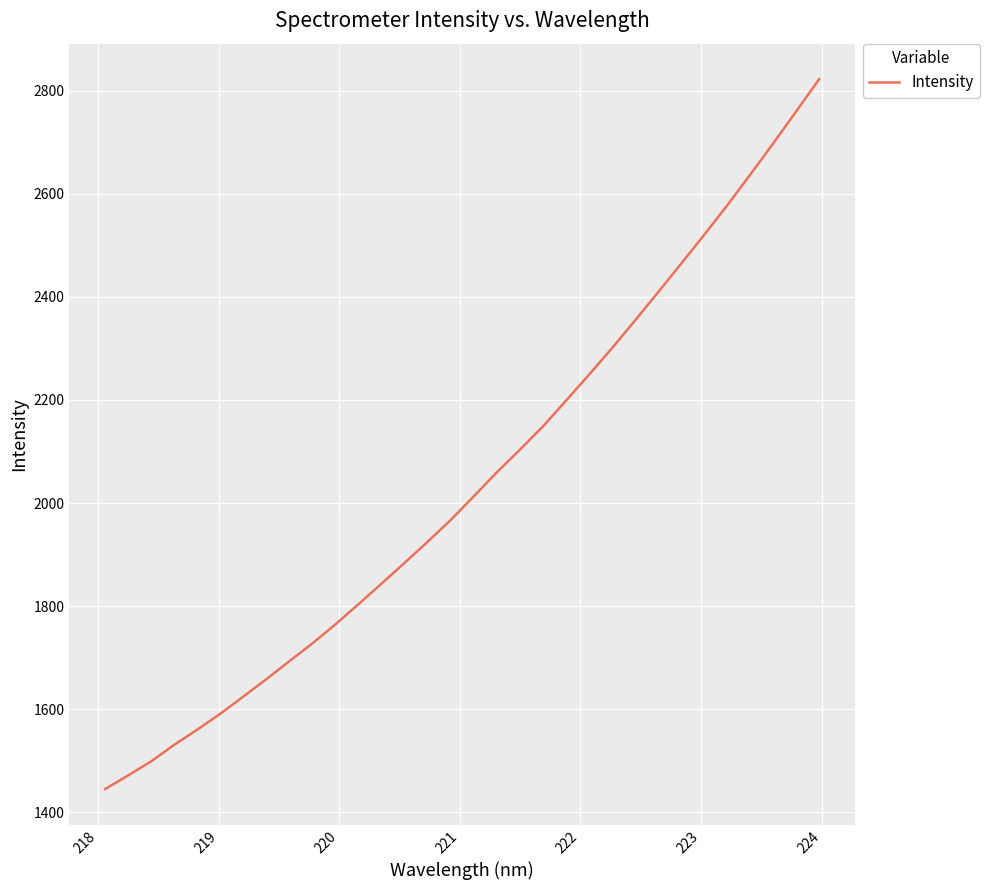

What is the smallest value displayed?

1445.0